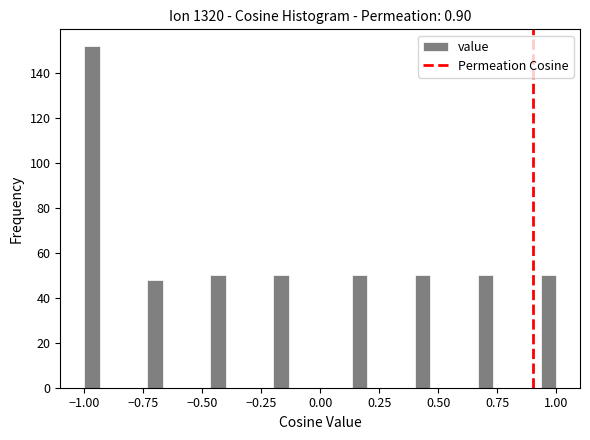

Read against the x-axis, roughly where is the centre of the tallest bar?

-0.95